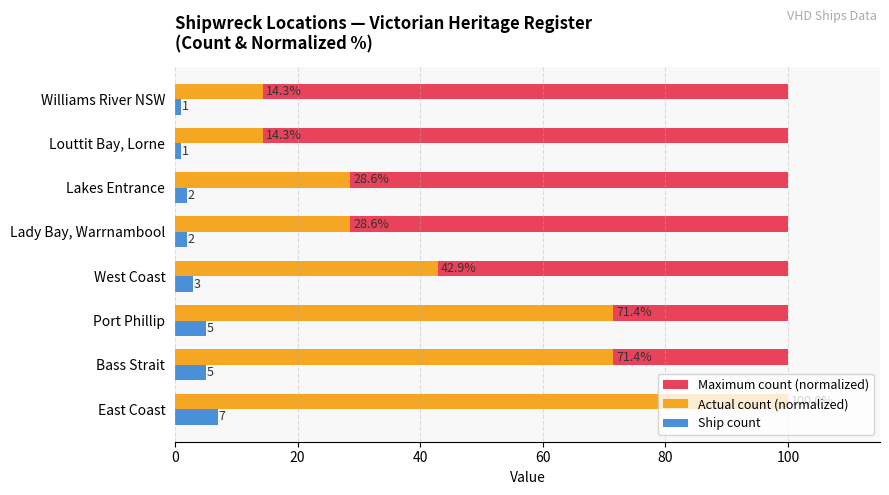

What is the greatest value displayed?

100.0